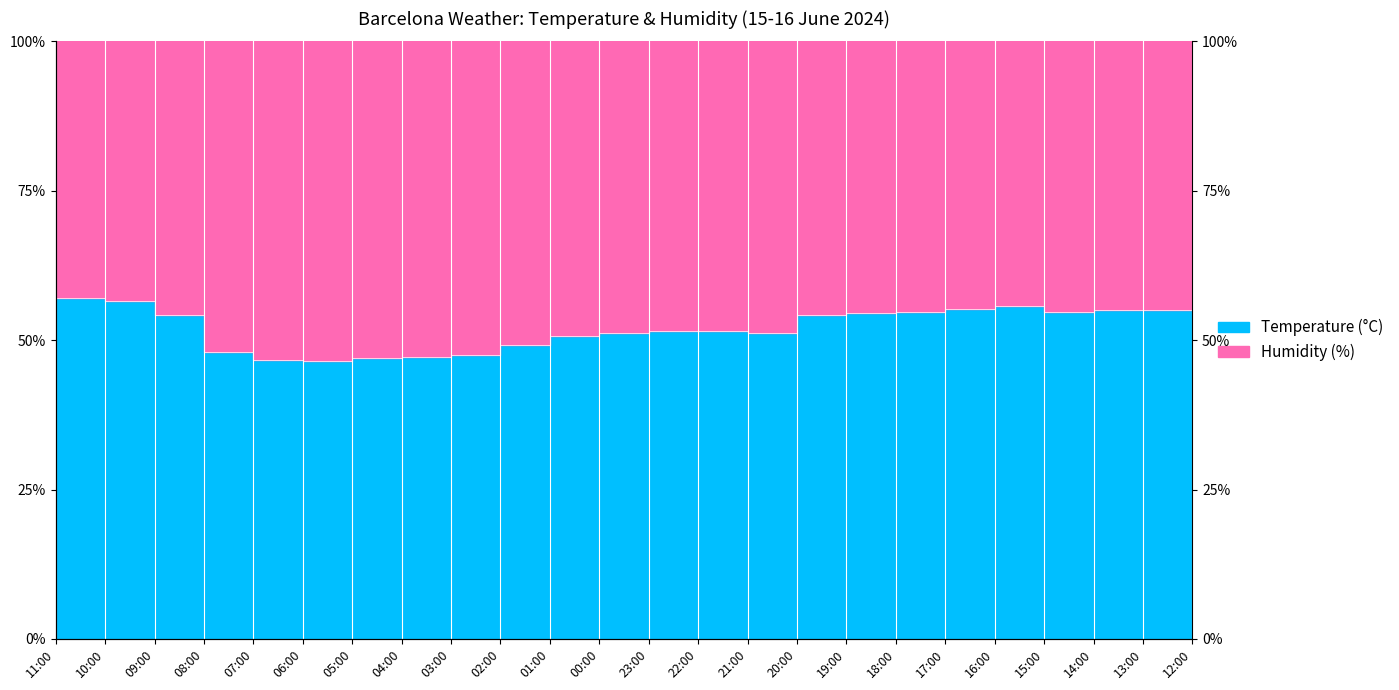

The value at 05:00 is 64.2. True or false?

False